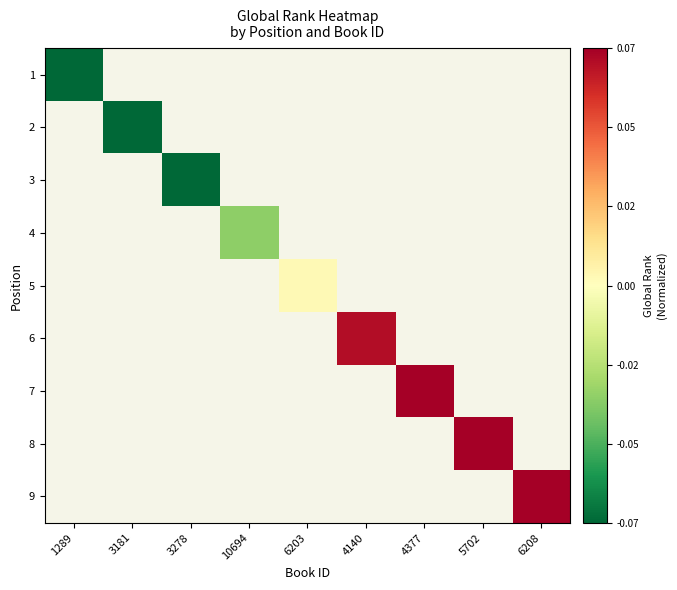

How many positive values does the 6 series have?

1